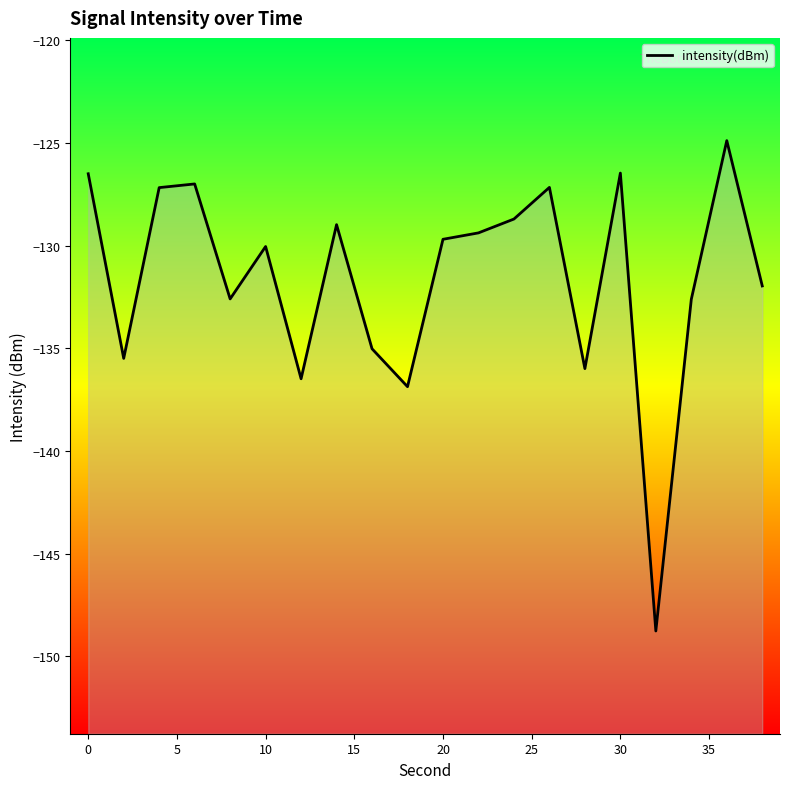

Is it true that the value at 30 is -181.2?

False